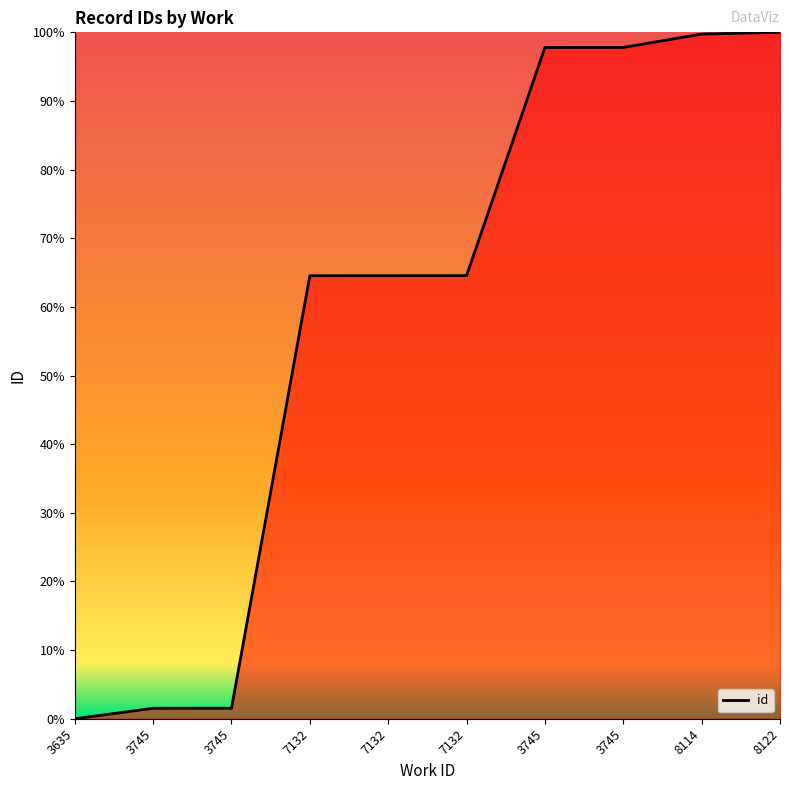

What is the label of the 4th point from the left?

7132